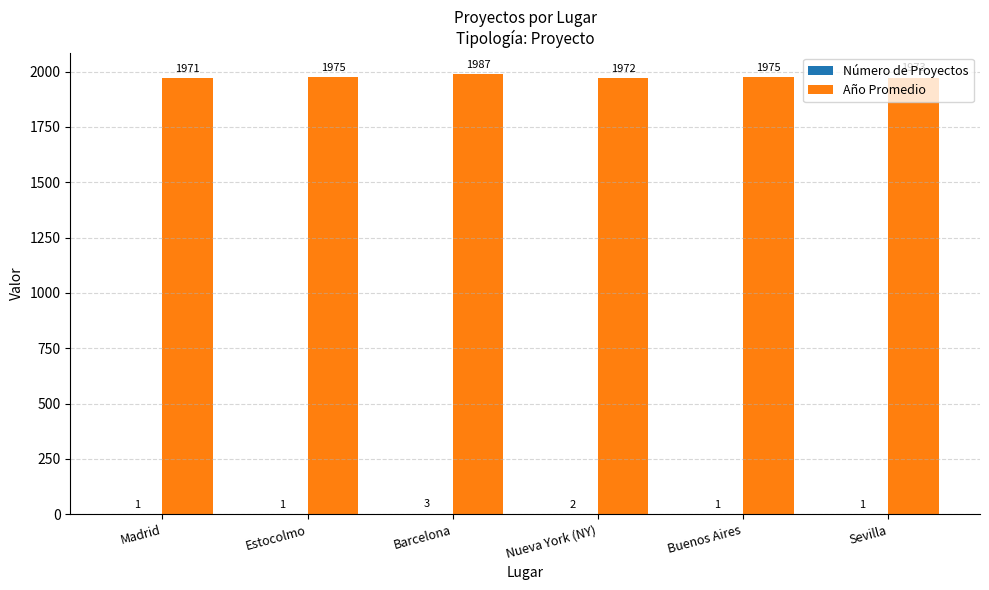

What is the sum of all Año Promedio values?

11853